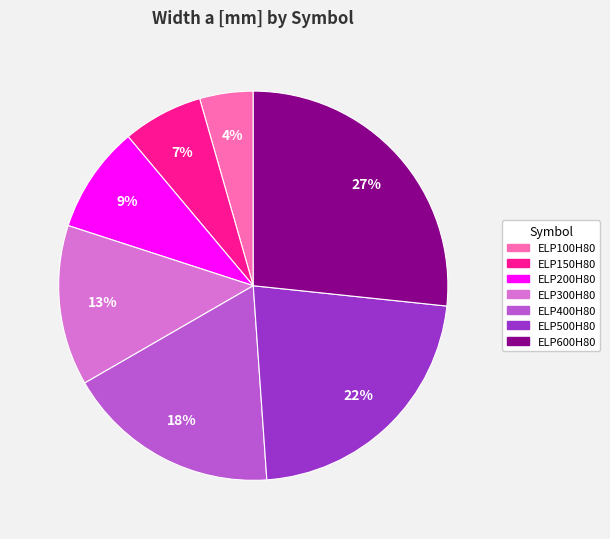

Which has a higher value, ELP100H80 or ELP300H80?

ELP300H80